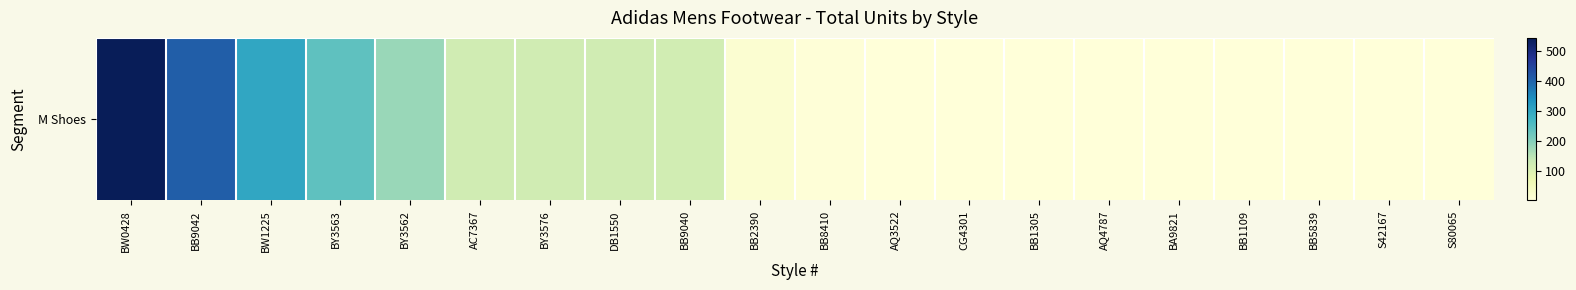

What is the difference between the values at AC7367 and BB2390?

105